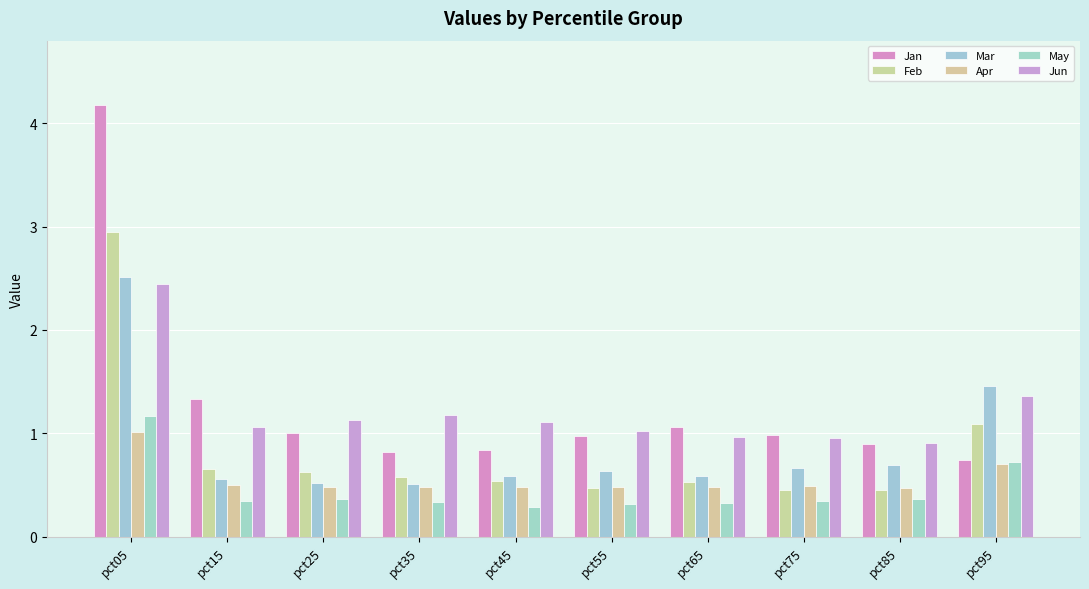

What is the minimum value shown in the chart?

0.3